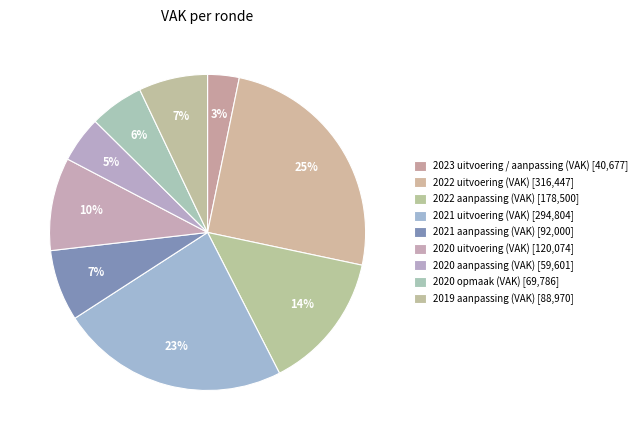

Count the number of slices in the pie.

9